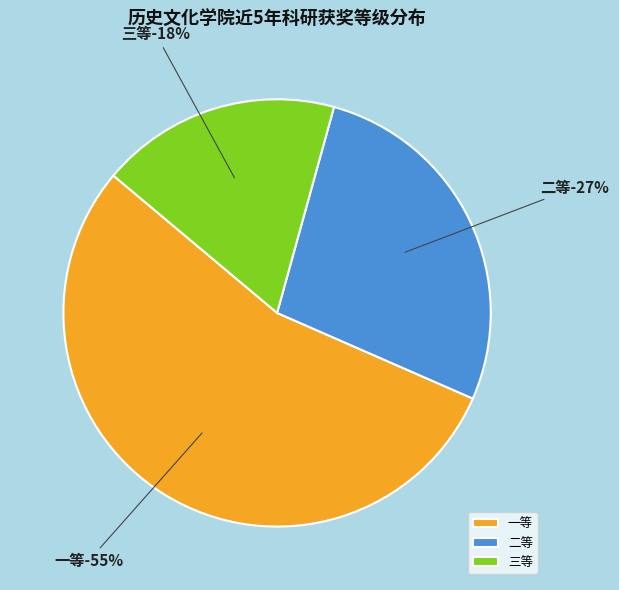

To the nearest percent, what is the difference between the 三等 and 二等 slice percentages?

9%